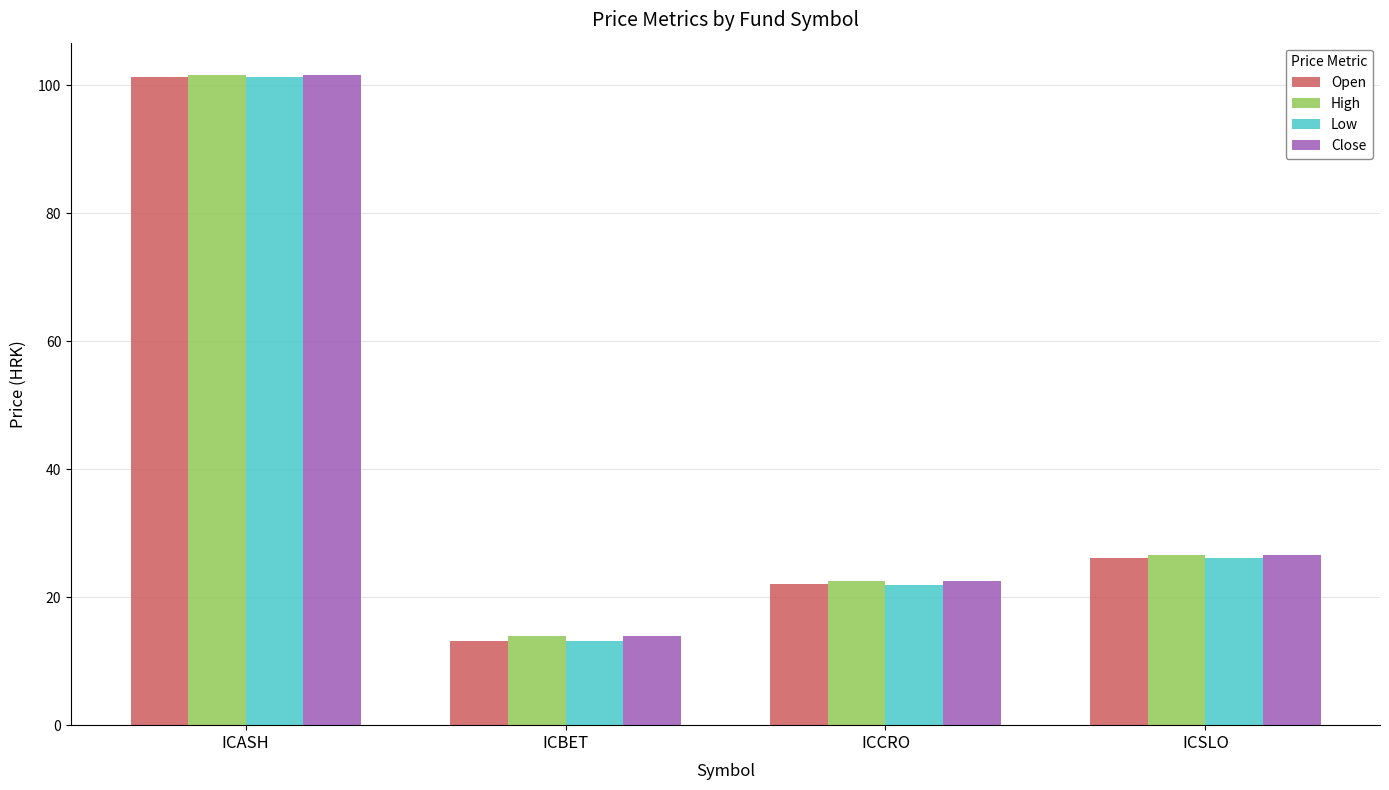

What is the sum of all Open values?

162.7